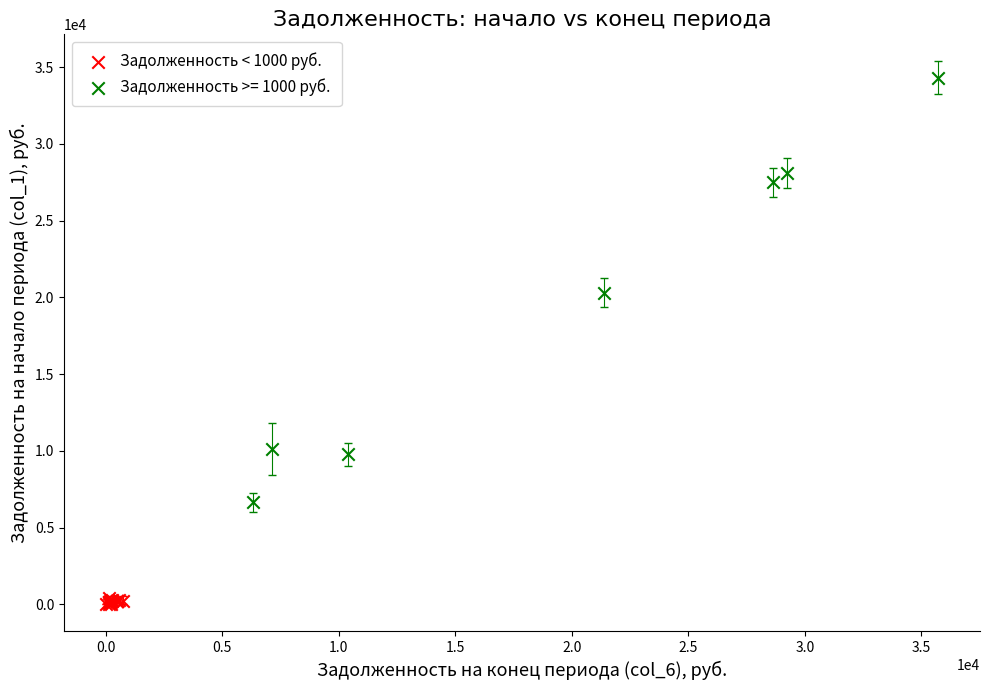

Which series reaches the minimum Y coordinate?

Задолженность < 1000 руб.